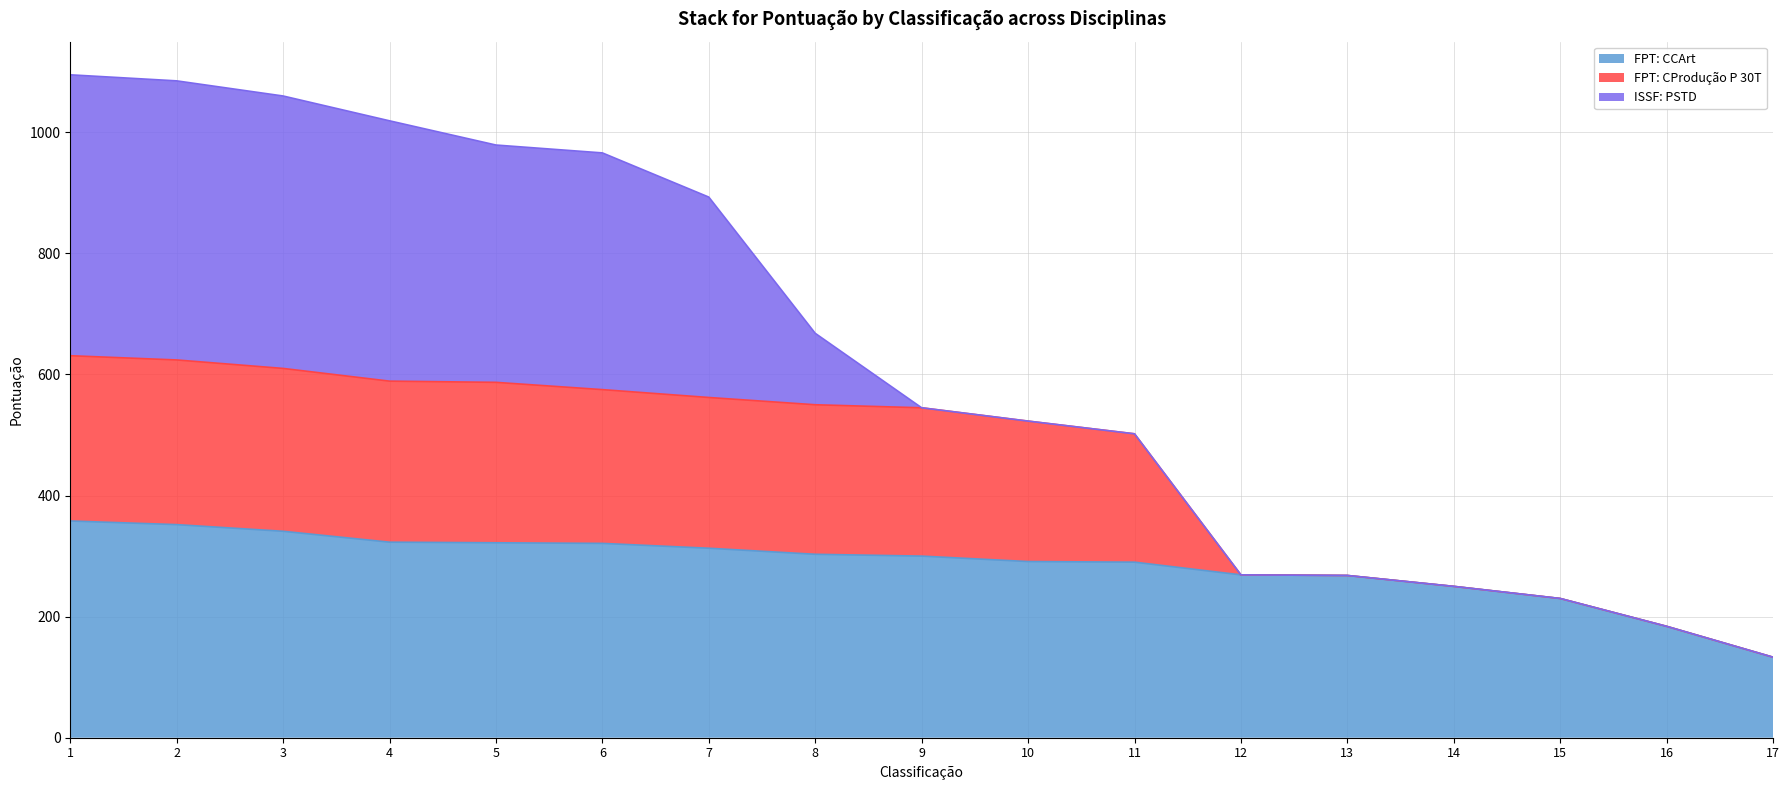

Where does the FPT: CCArt series first go above 300?

1